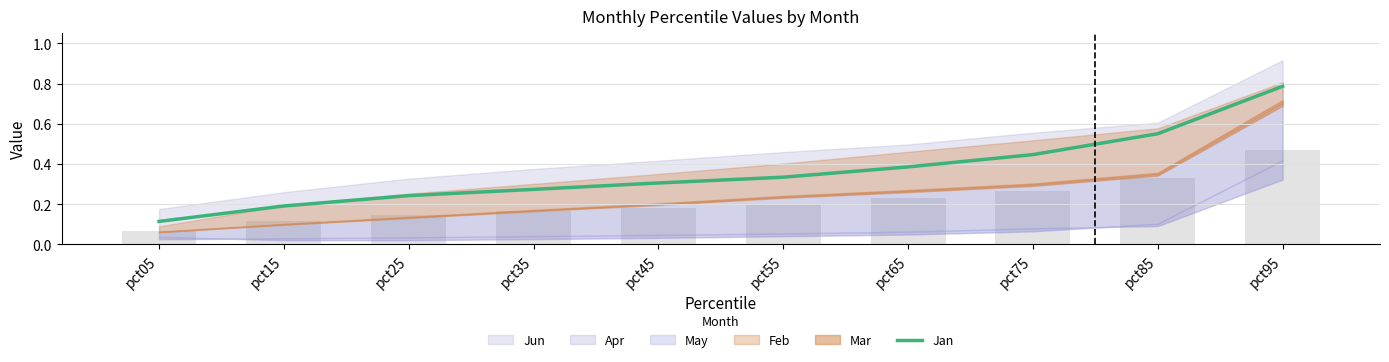

How many bars are there in total?

10